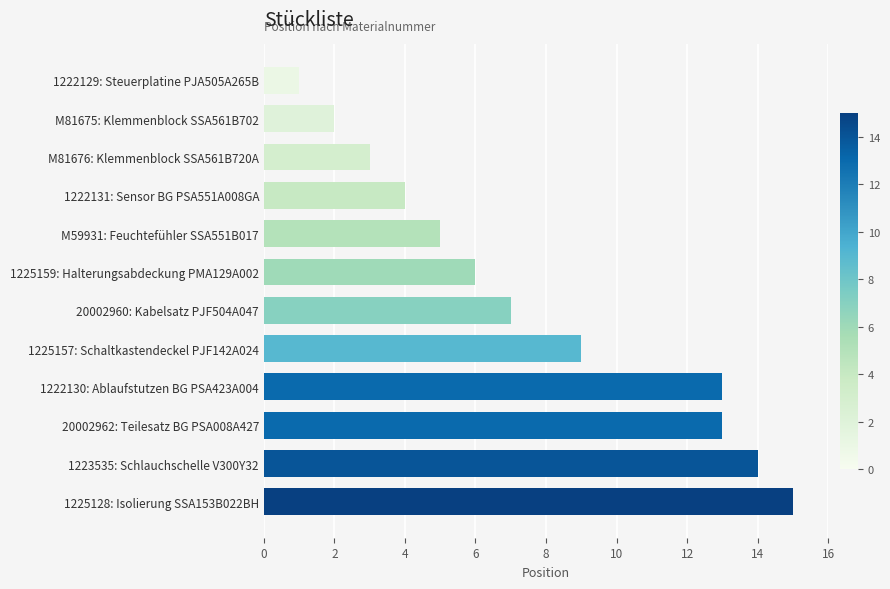

Does the chart contain stacked bars?

No